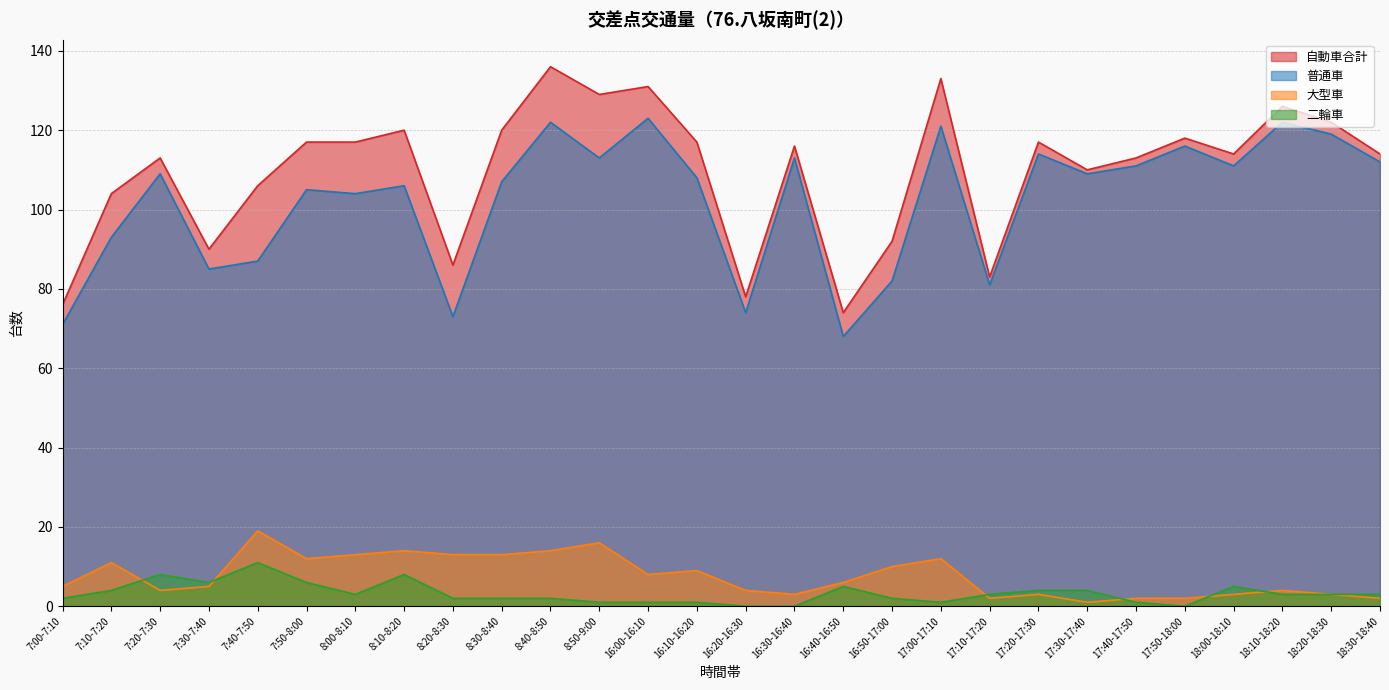

How many positive values does the 二輪車 series have?

25